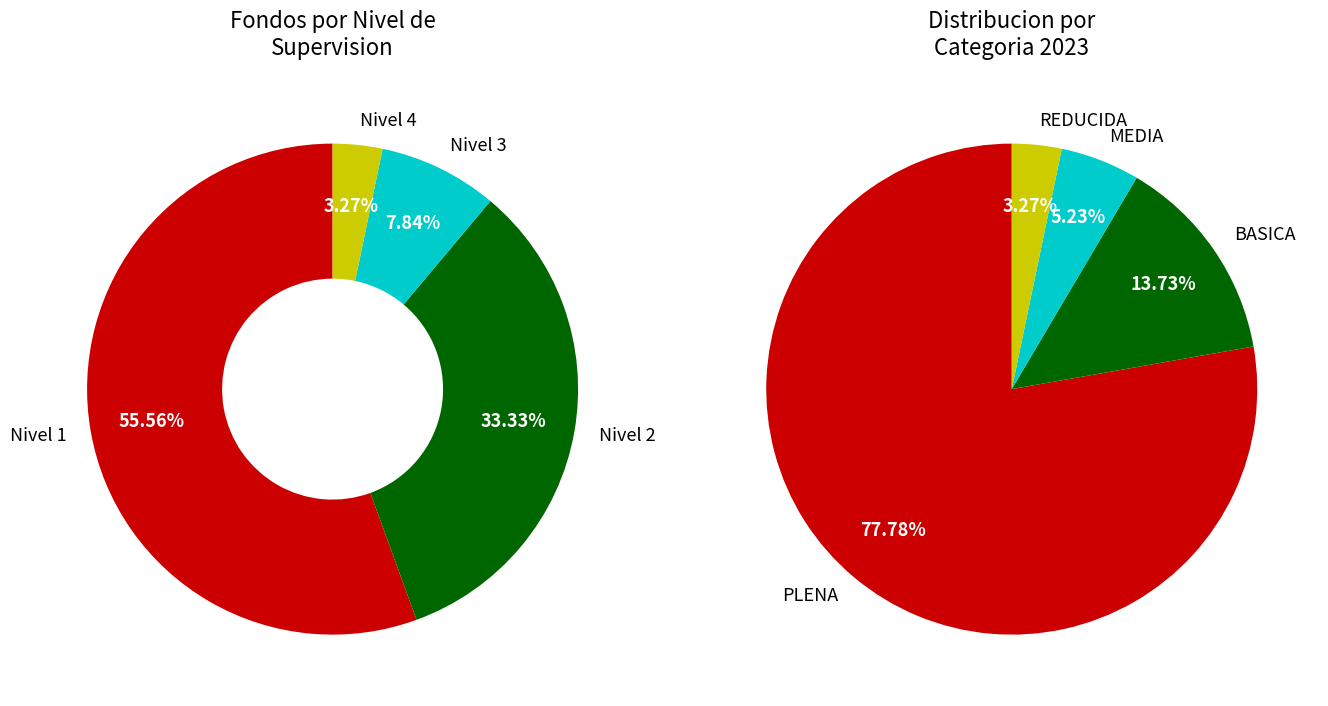

Which category accounts for the majority?

Nivel 1